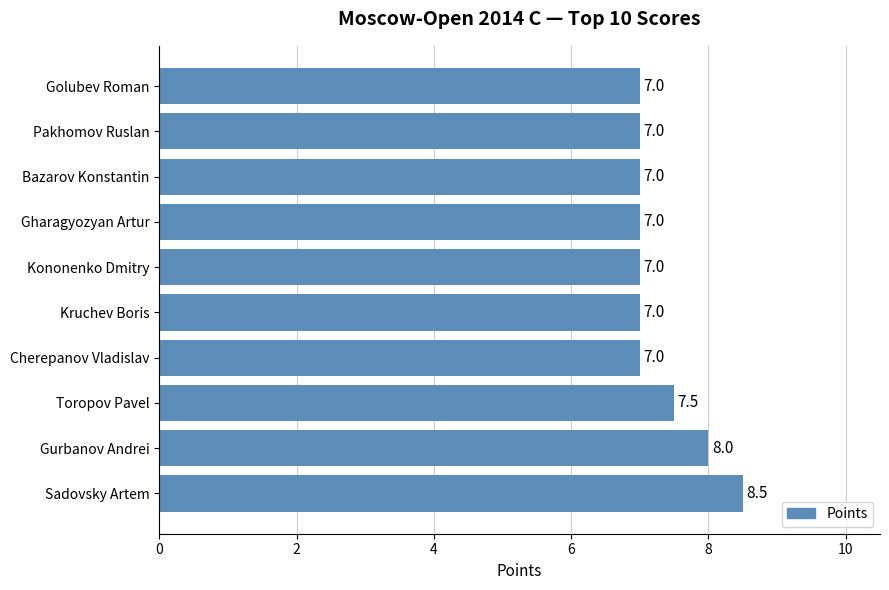

What is the minimum value shown in the chart?

7.0